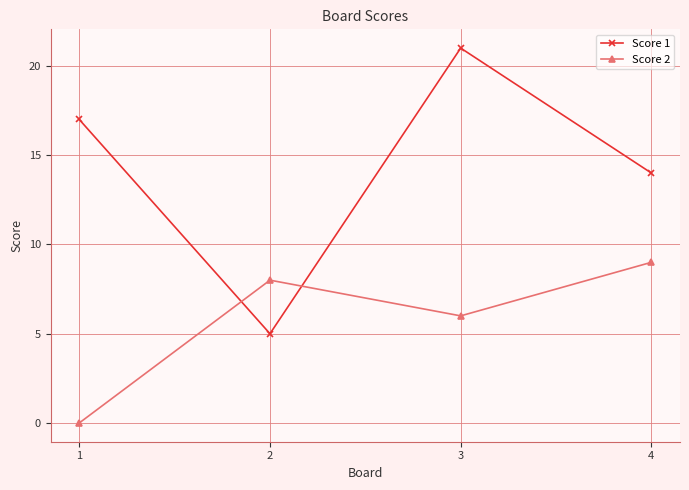

Which series changed the most between 1 and 2?

Score 1